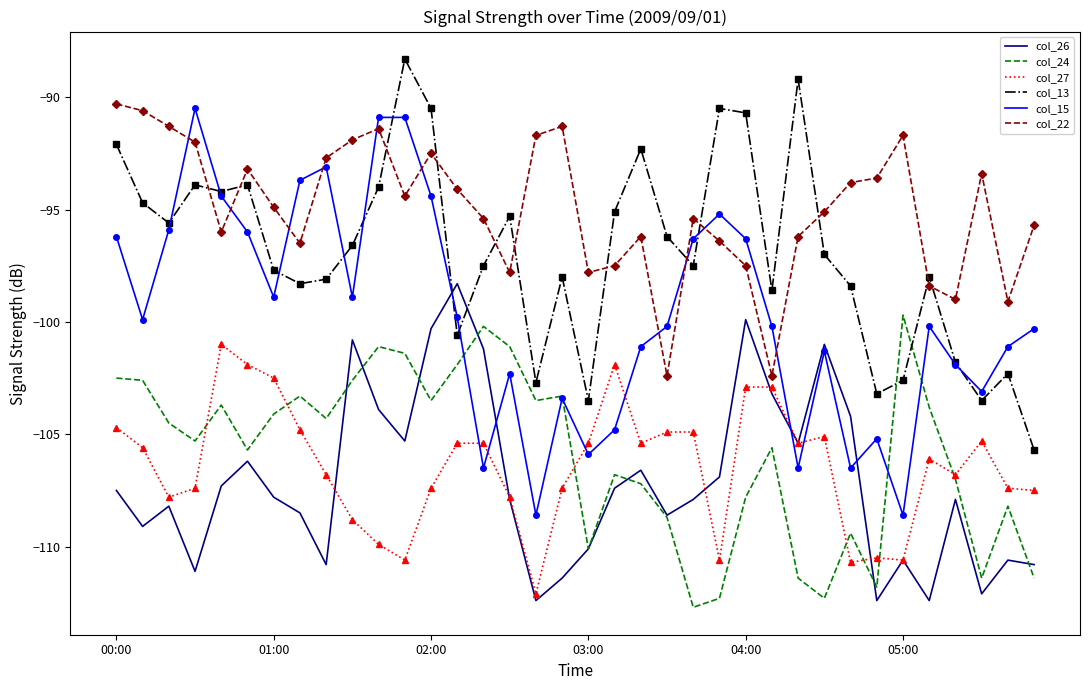

What is the maximum value for col_13?

-88.3